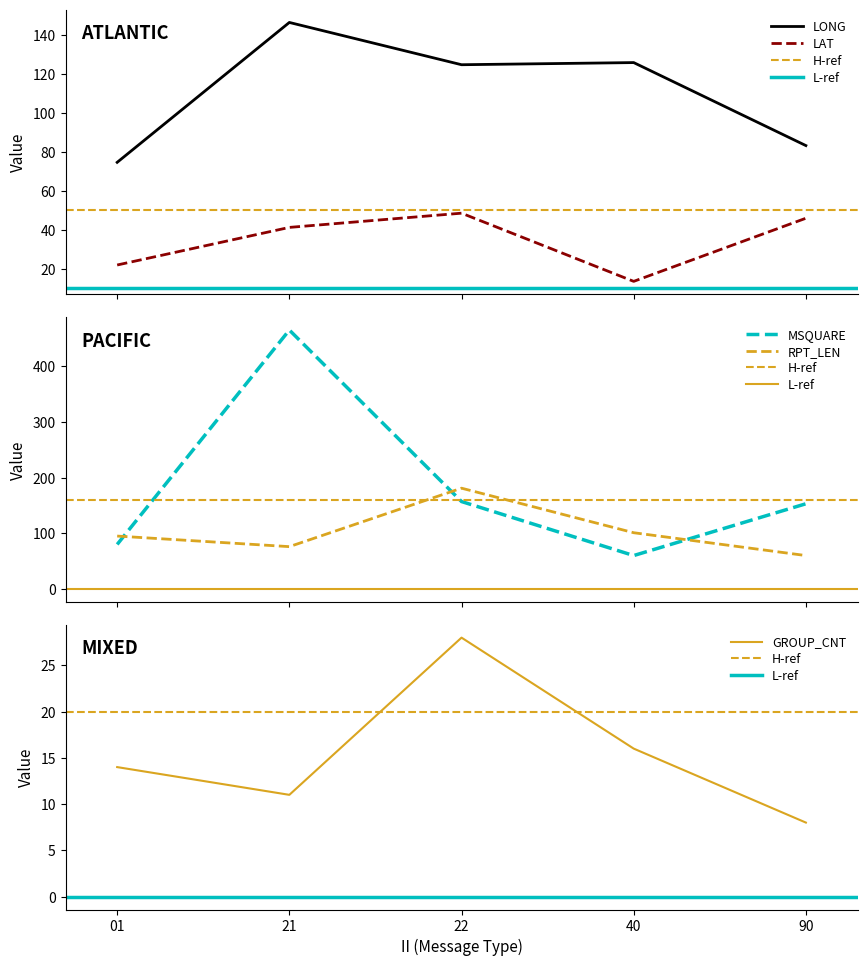

The GROUP_CNT series shows 11.0 at 21. True or false?

True